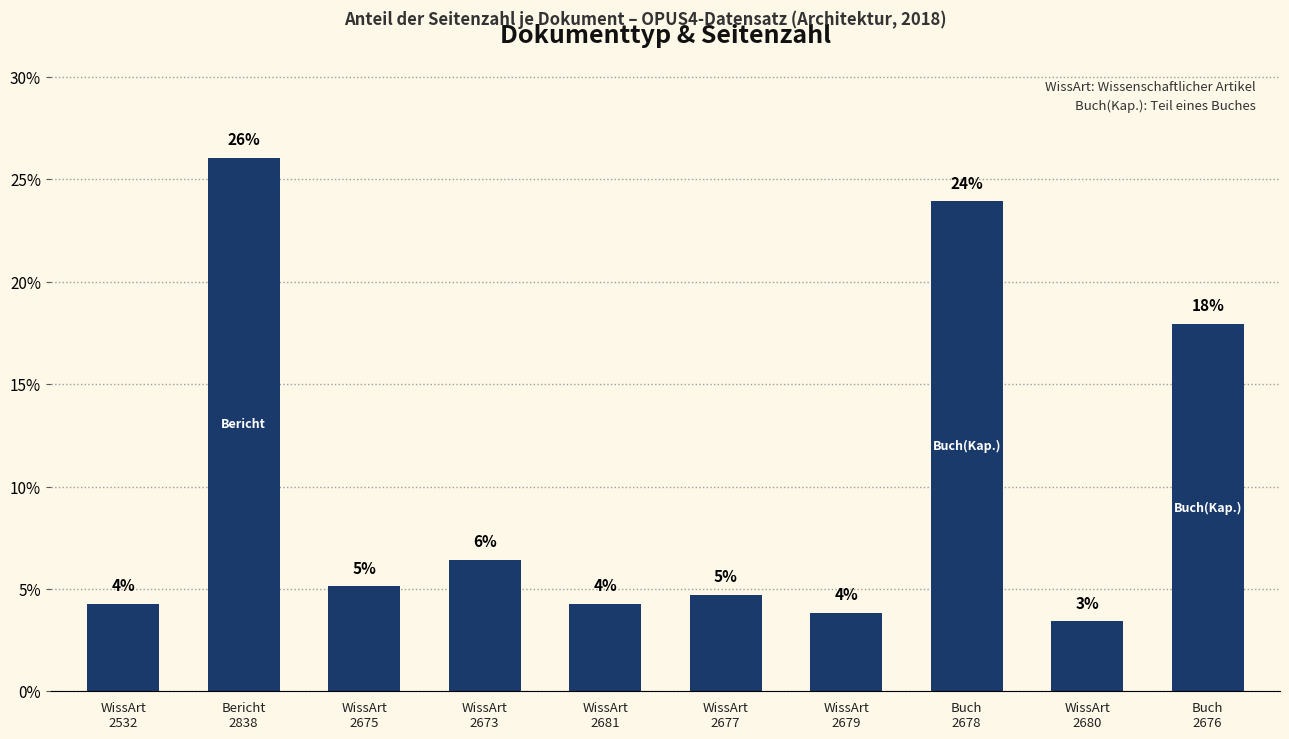

What is the difference between the maximum and minimum values?

22.6